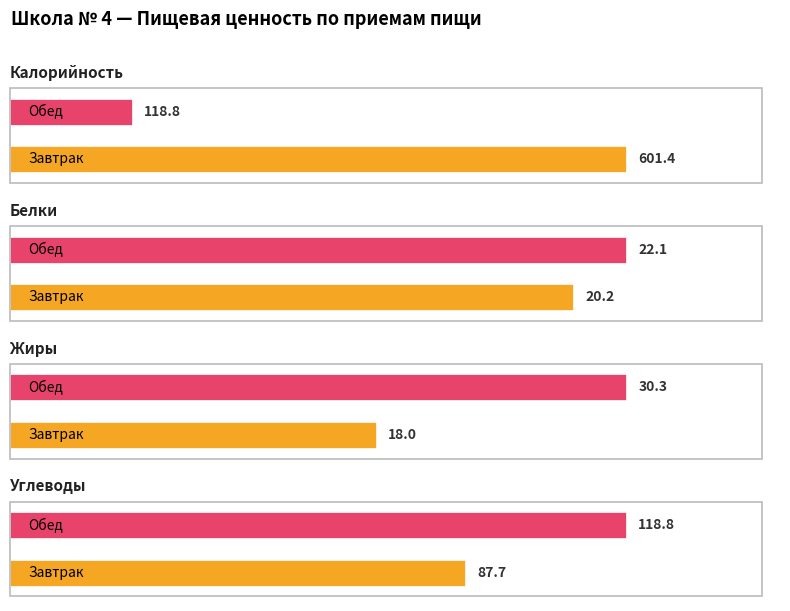

The value of Калорийность at Обед is 69.1. True or false?

False